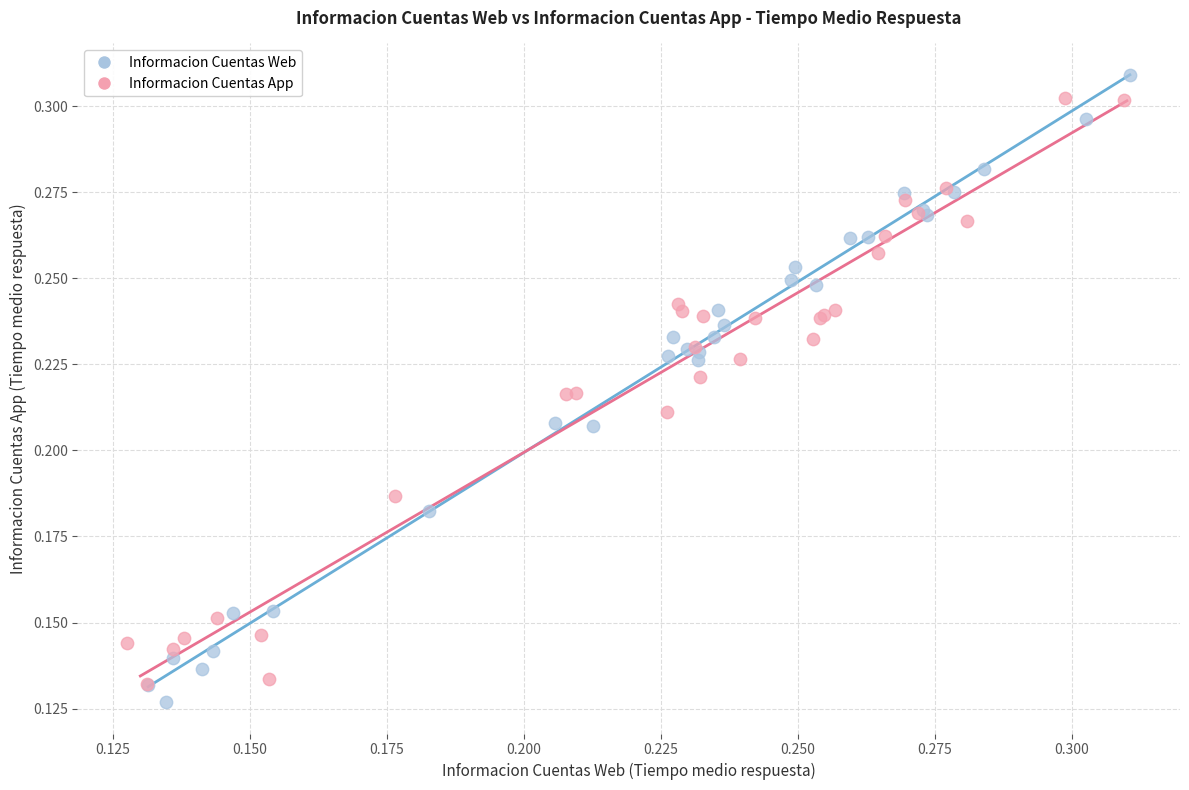

Which series has the largest Y range (max minus min)?

Informacion Cuentas Web